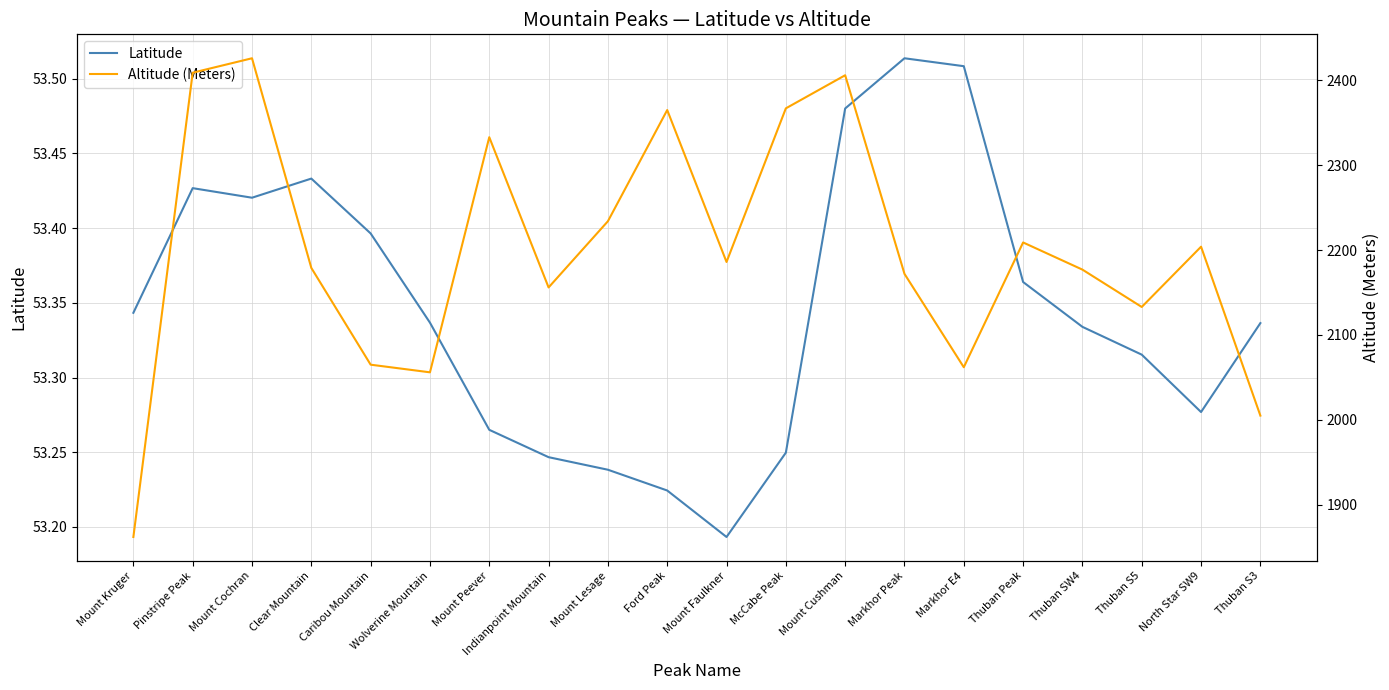

What position from the left is Wolverine Mountain?

6